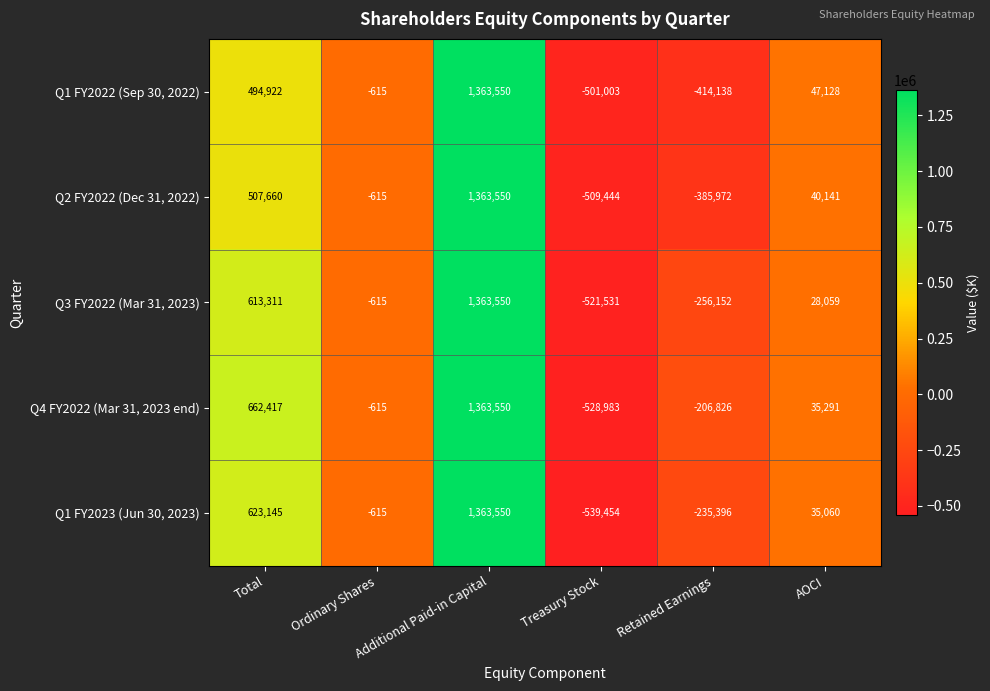

What is the sum of the Q3 FY2022 (Mar 31, 2023) values at Additional Paid-in Capital and Ordinary Shares?

1362935